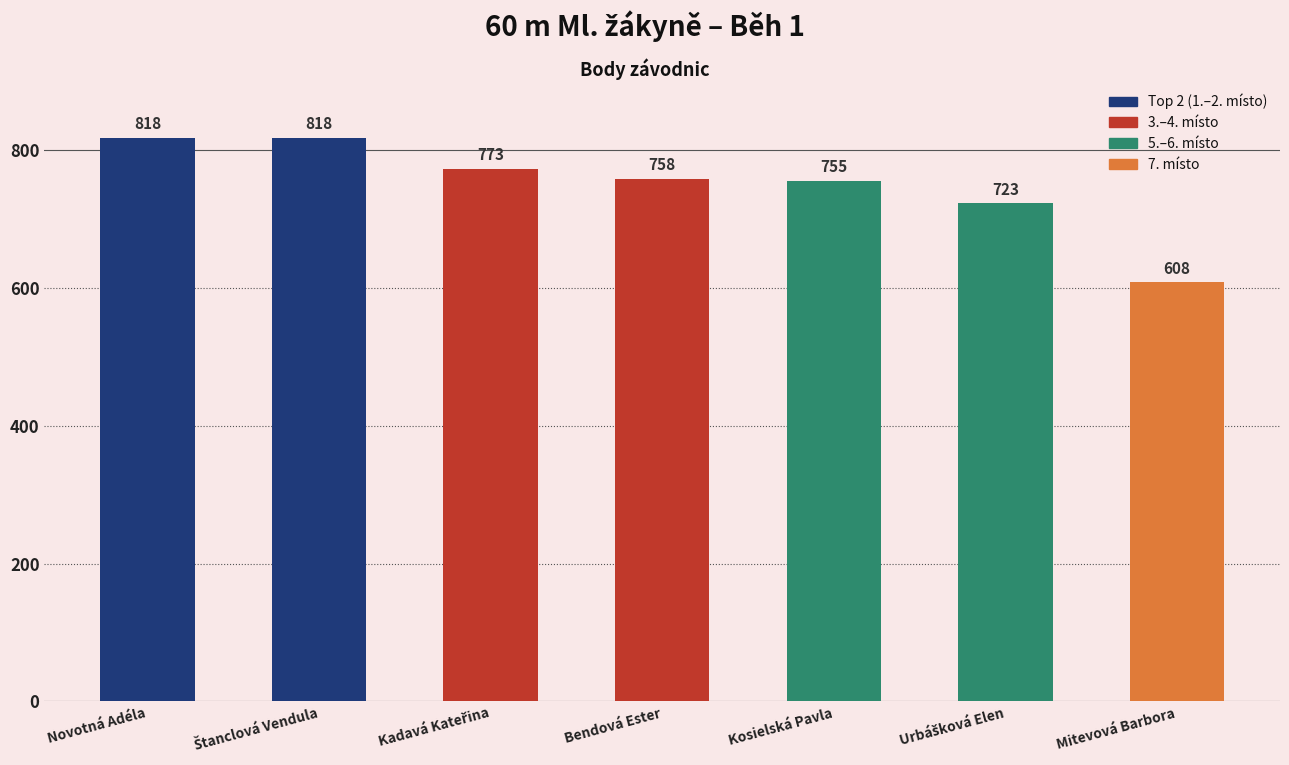

What is the label of the 4th bar from the right?

Bendová Ester